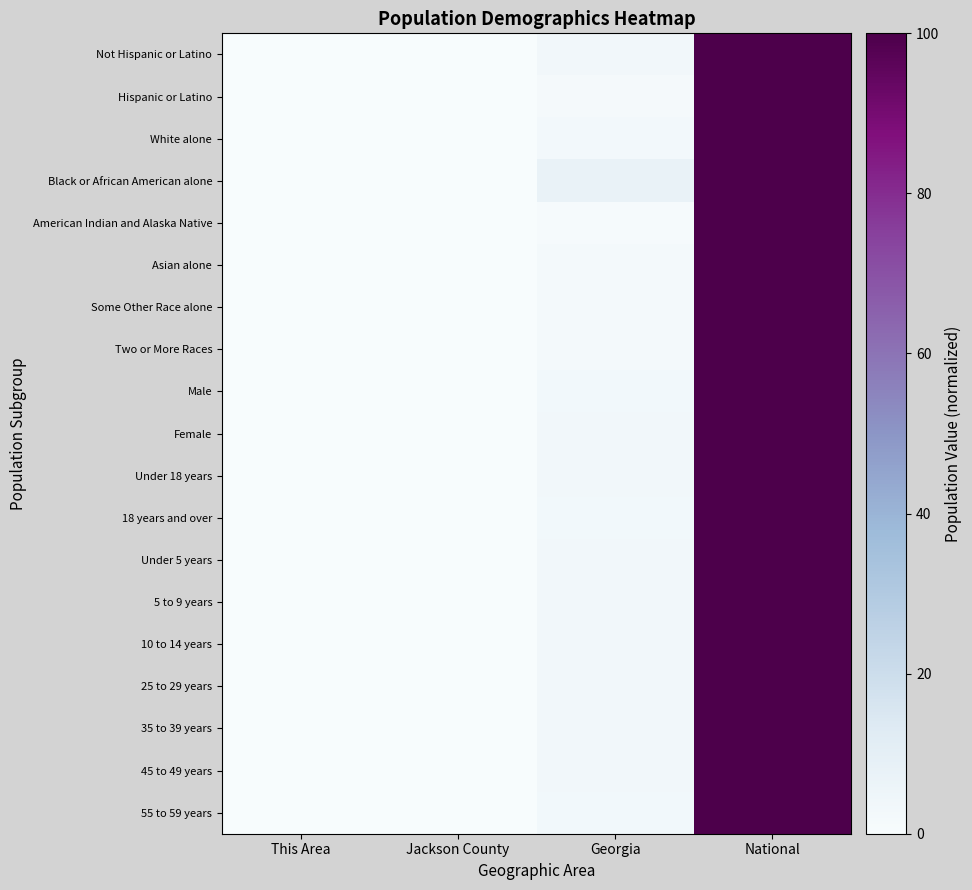

What is the total value across all series at Jackson County?

0.3